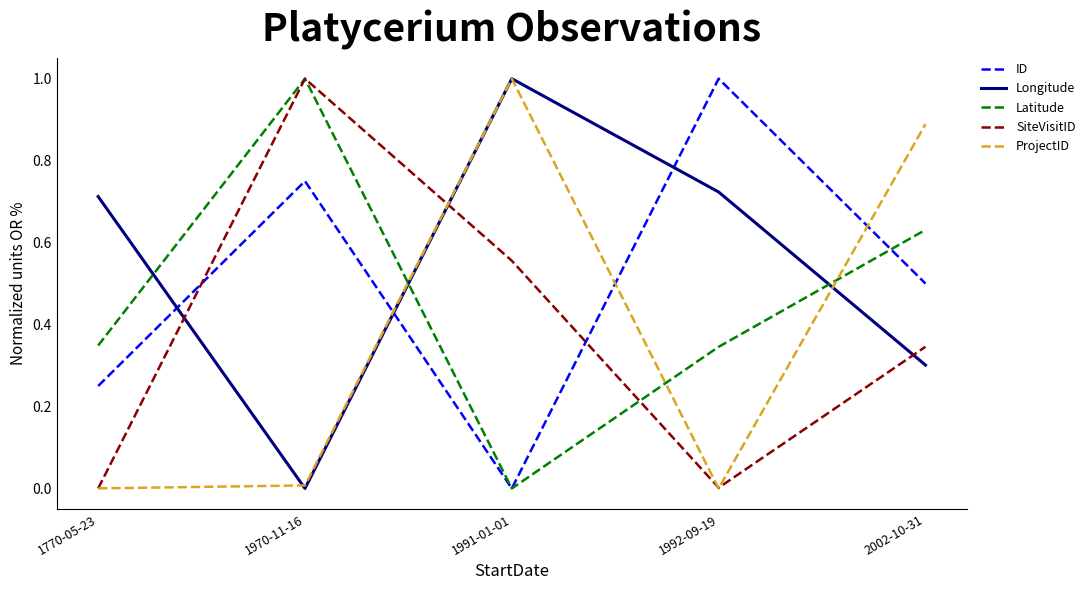

What position from the right is 2002-10-31?

1